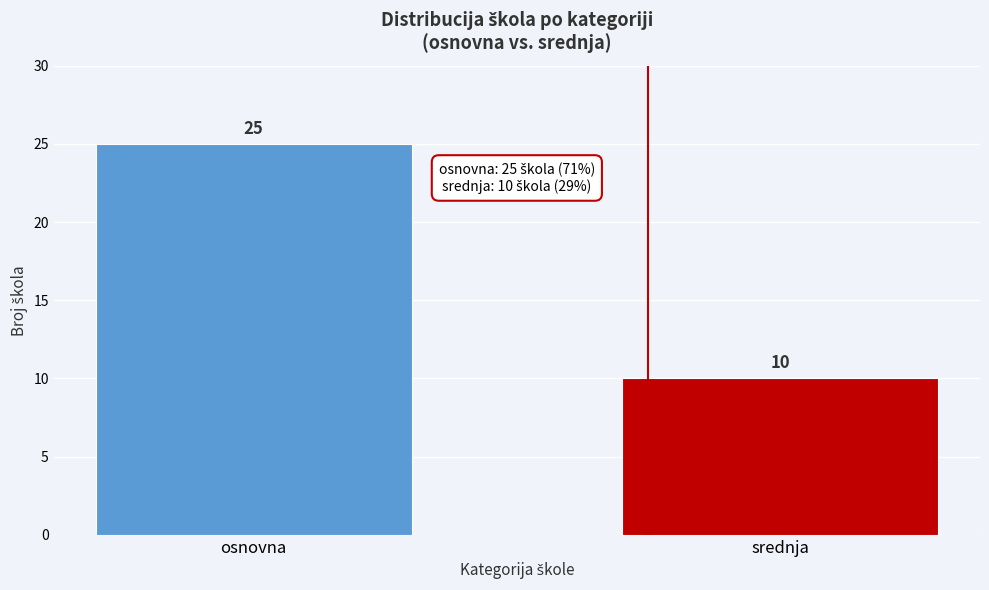

Reading left to right, list all the values displayed in this chart.

25	10